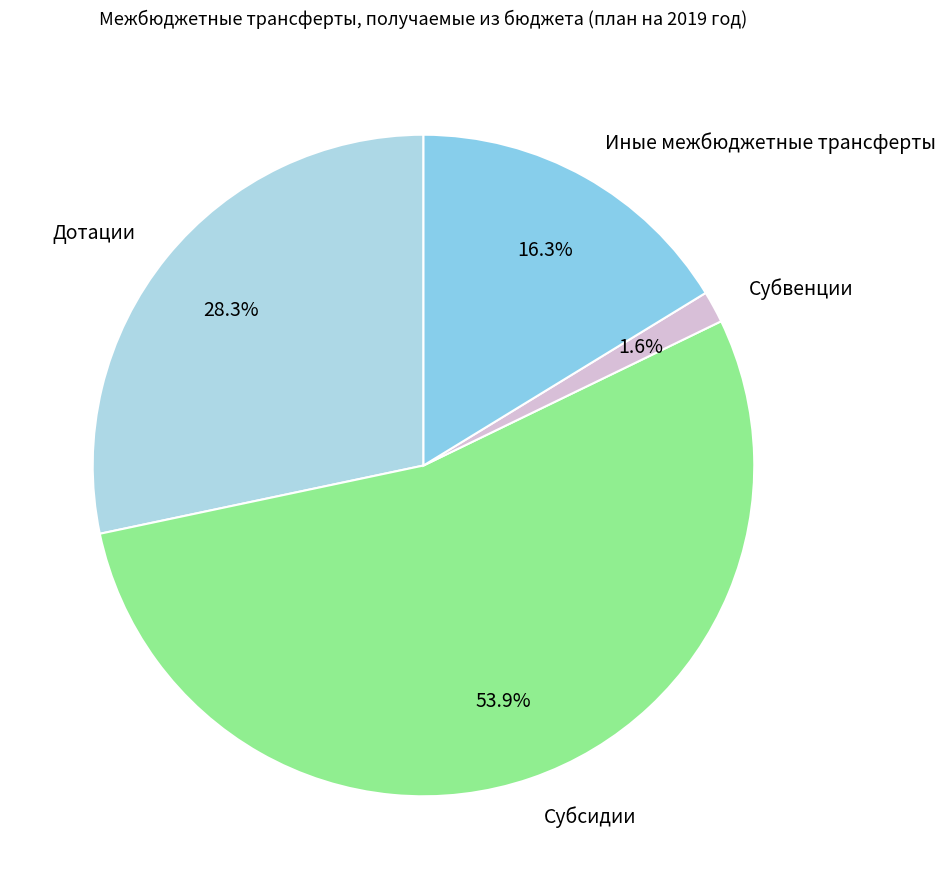

Which category accounts for the majority?

Субсидии